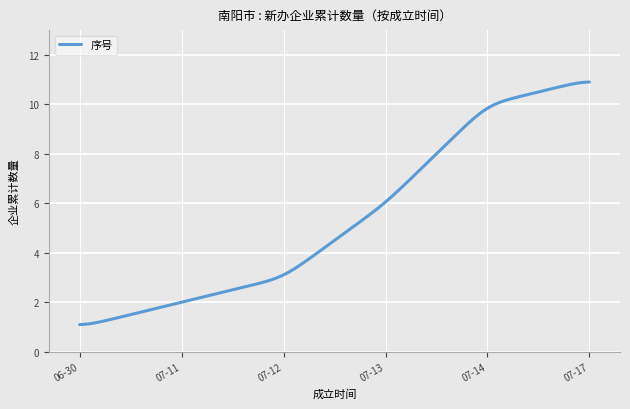

What is the smallest value displayed?

1.1